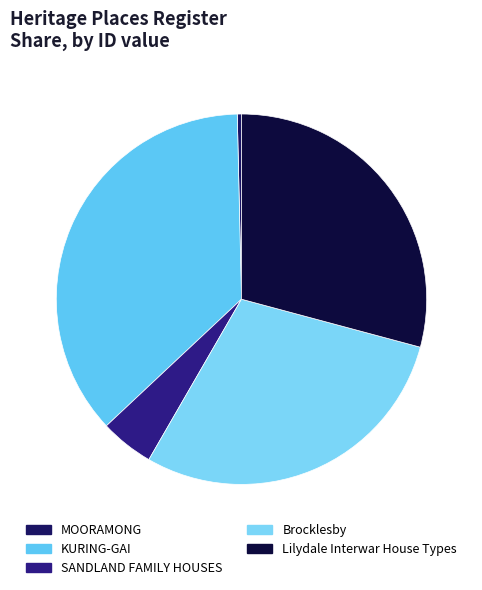

To the nearest percent, what is the average slice percentage?

20%